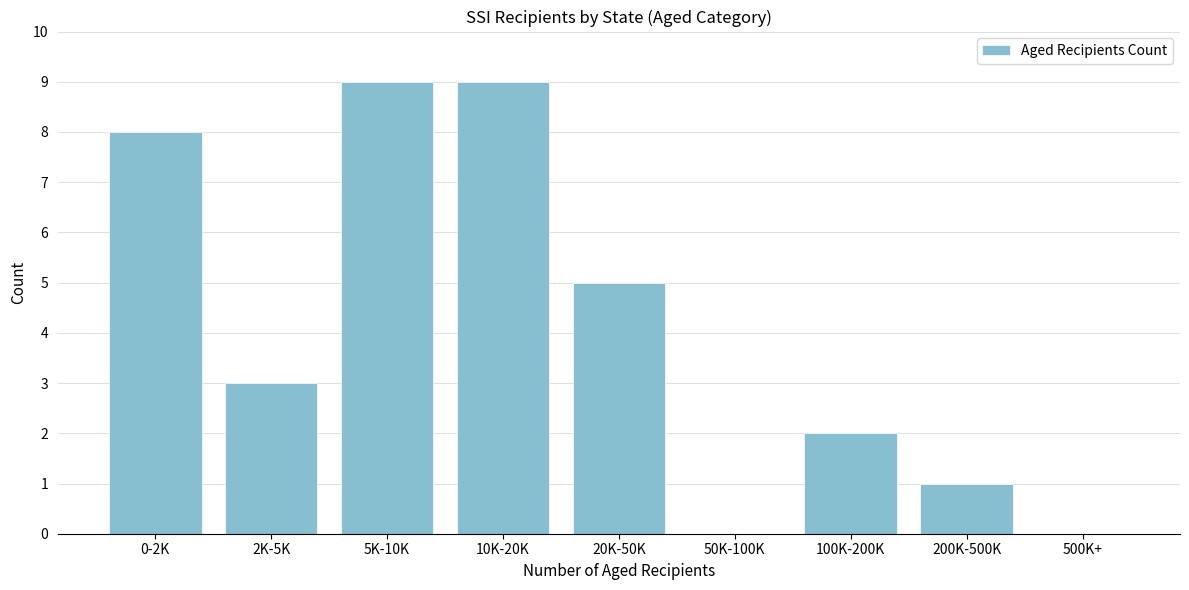

Reading left to right, list all the values displayed in this chart.

0-2K=8	2K-5K=3	5K-10K=9	10K-20K=9	20K-50K=5	50K-100K=0	100K-200K=2	200K-500K=1	500K+=0